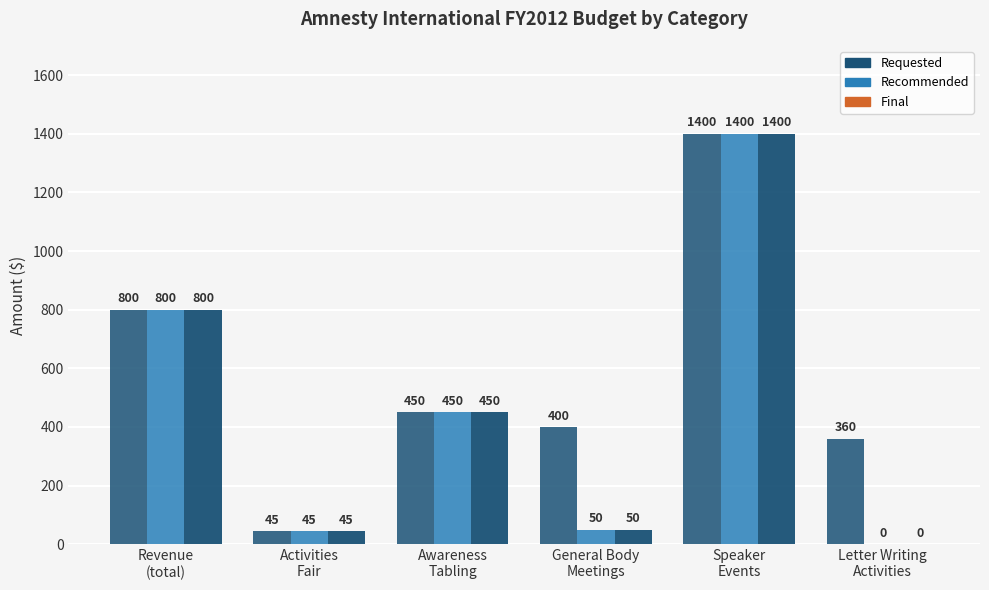

At how many categories does at least one series exceed 1383?

1